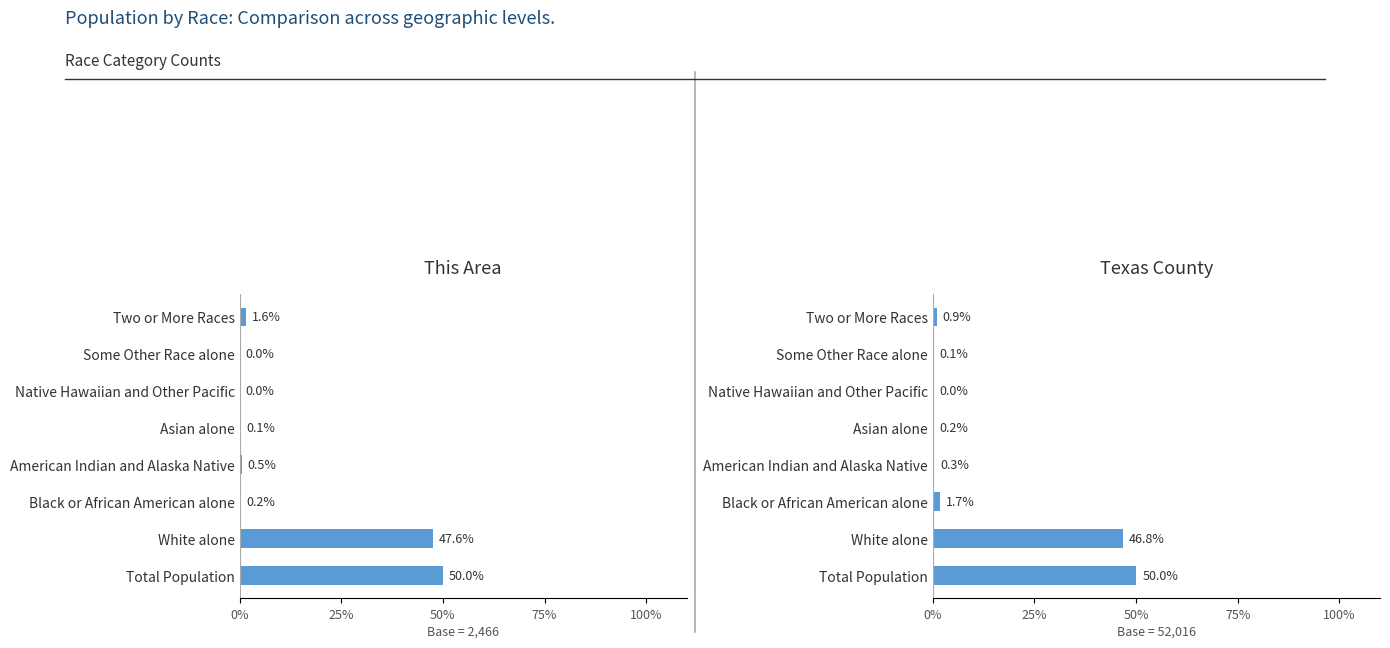

At how many categories does at least one series exceed 1?

4